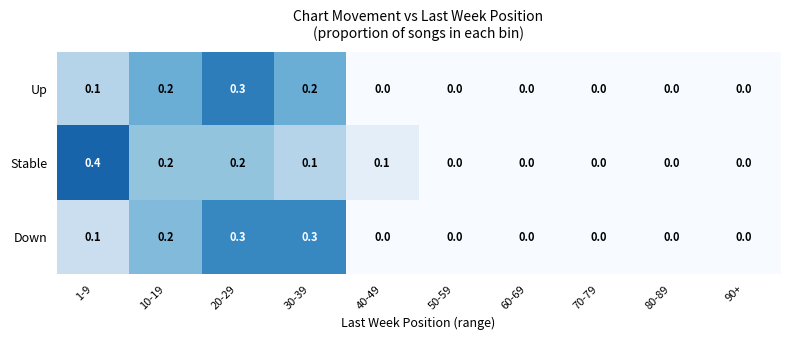

True or false: Down has a value of 0.1 at 60-69.

False